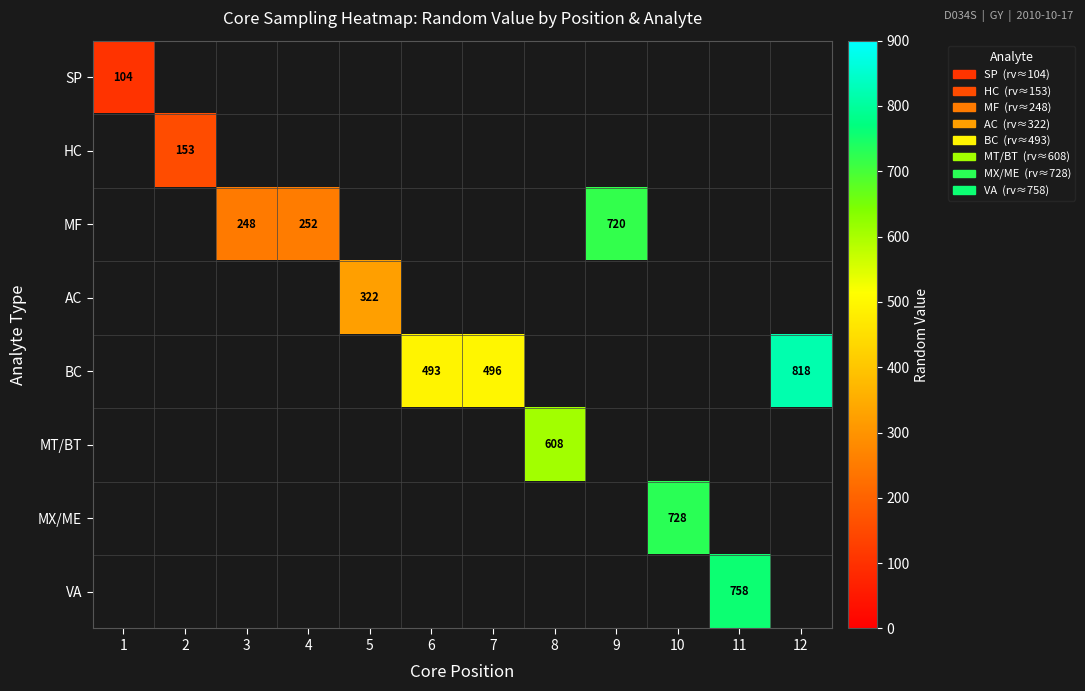

What is the approximate value of MF at 9?

720.0